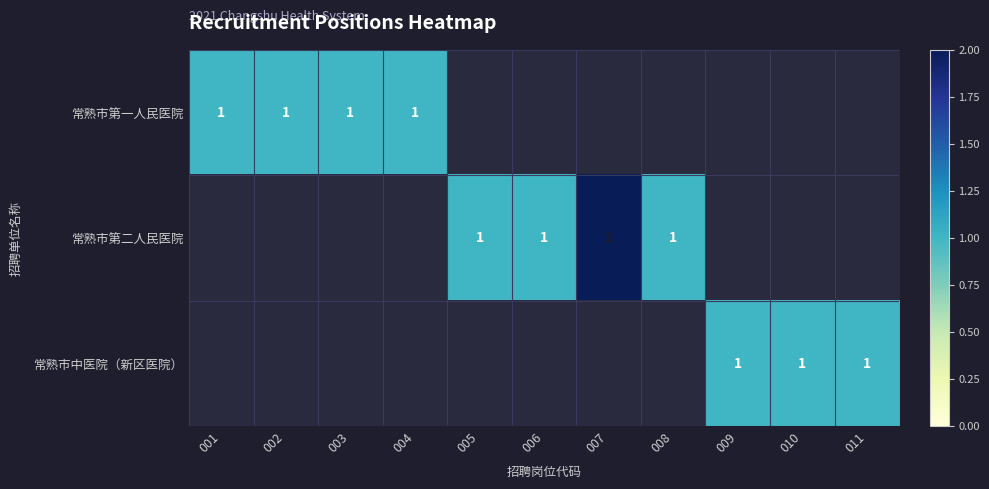

The value of 常熟市第二人民医院 at 006 is 1. True or false?

True